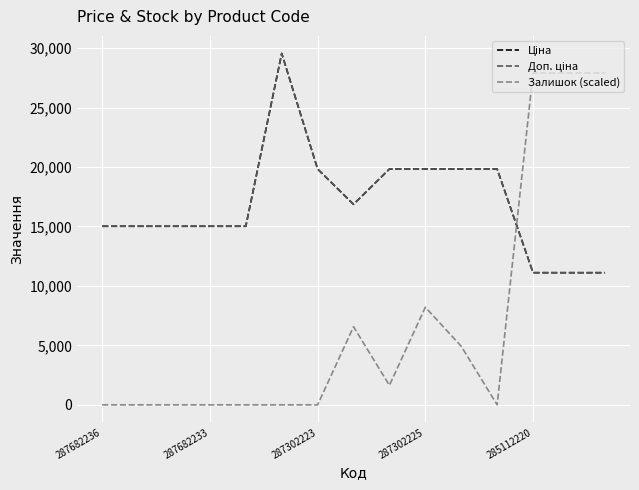

How many positive values does the Залишок (scaled) series have?

7